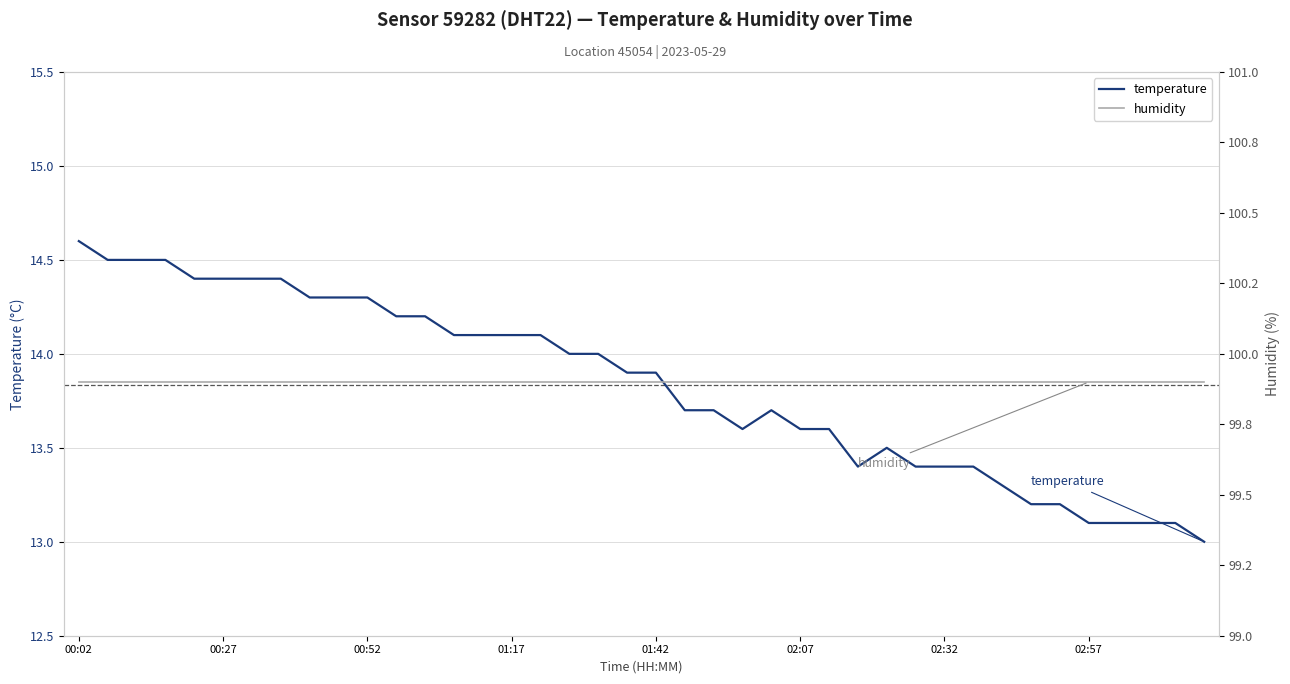

At which label does temperature reach its peak?

00:02